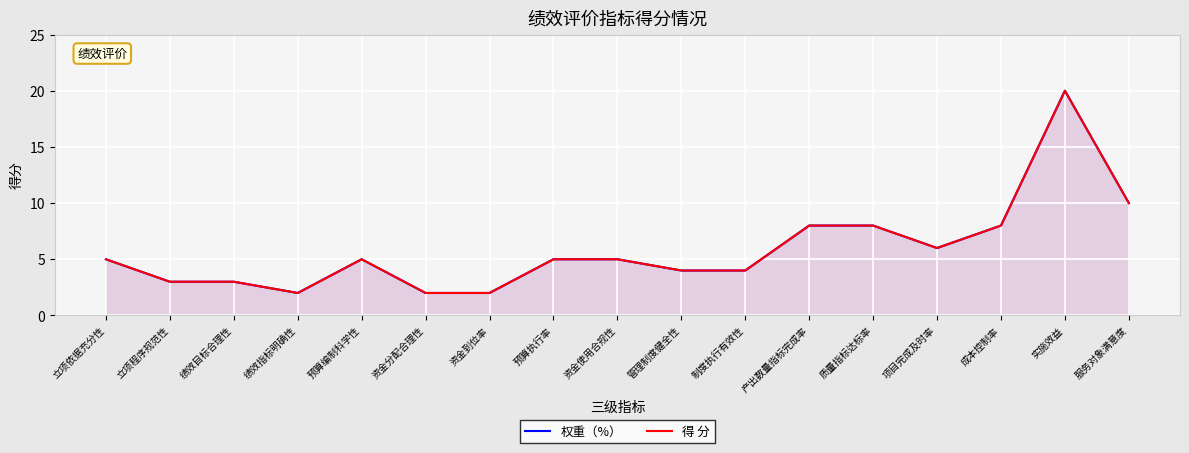

What is the value of the 得 分 point at the 9th from the left?

5